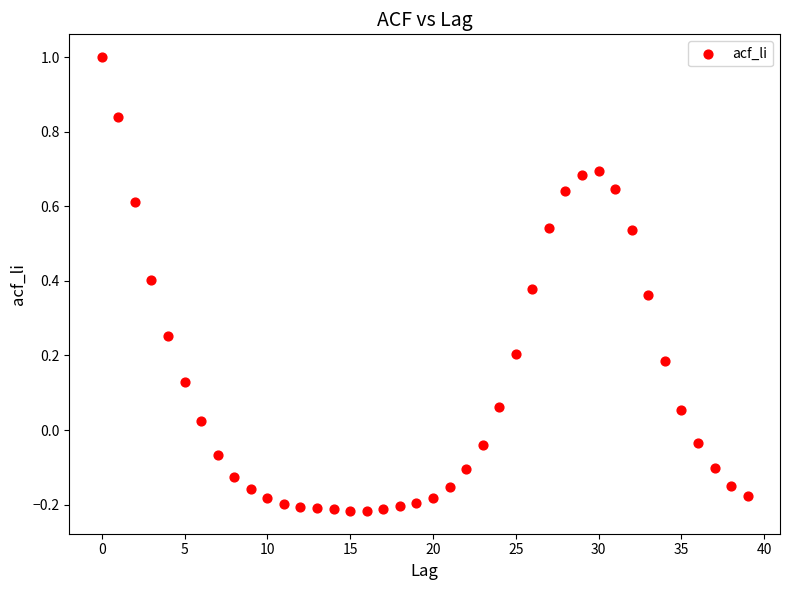

What is the range of Y values (max minus min)?

1.2